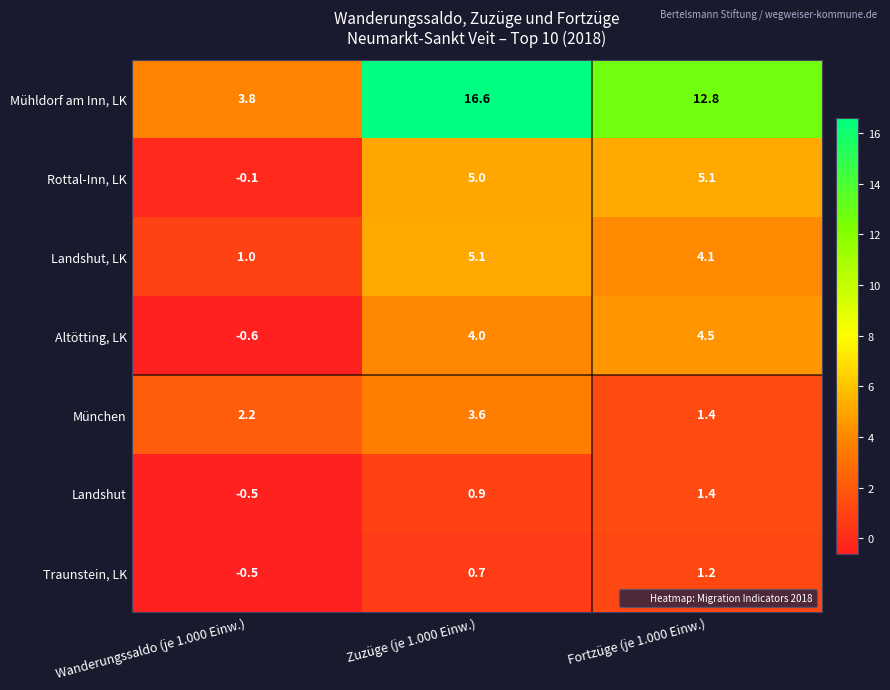

What is the average value of the Landshut series?

0.6